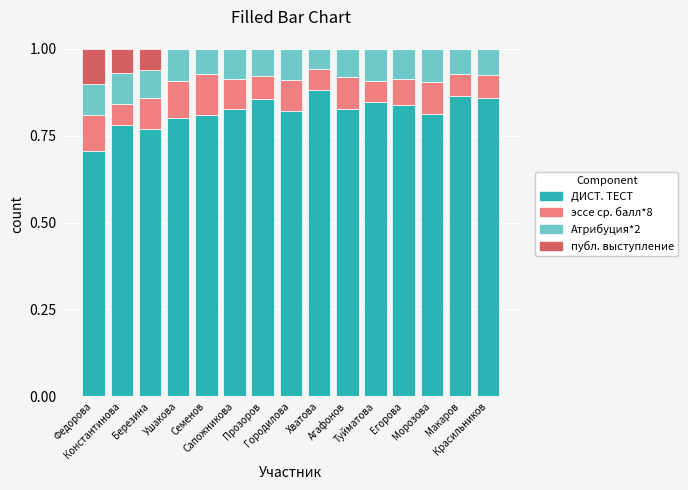

Are the bars grouped side by side (vs. stacked)?

No